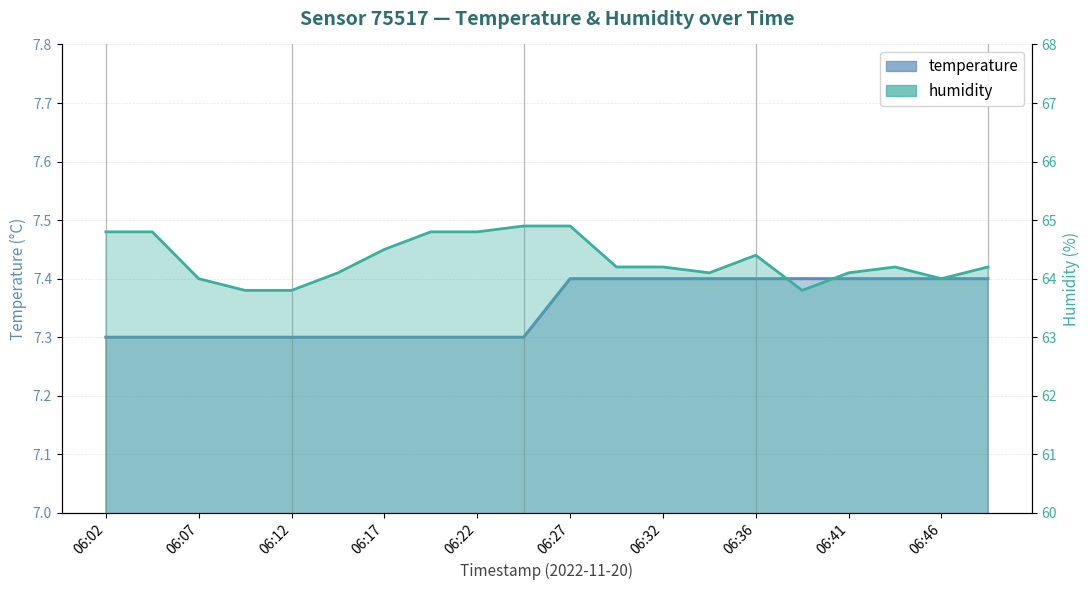

Where is humidity nearest to the value 64?

06:07